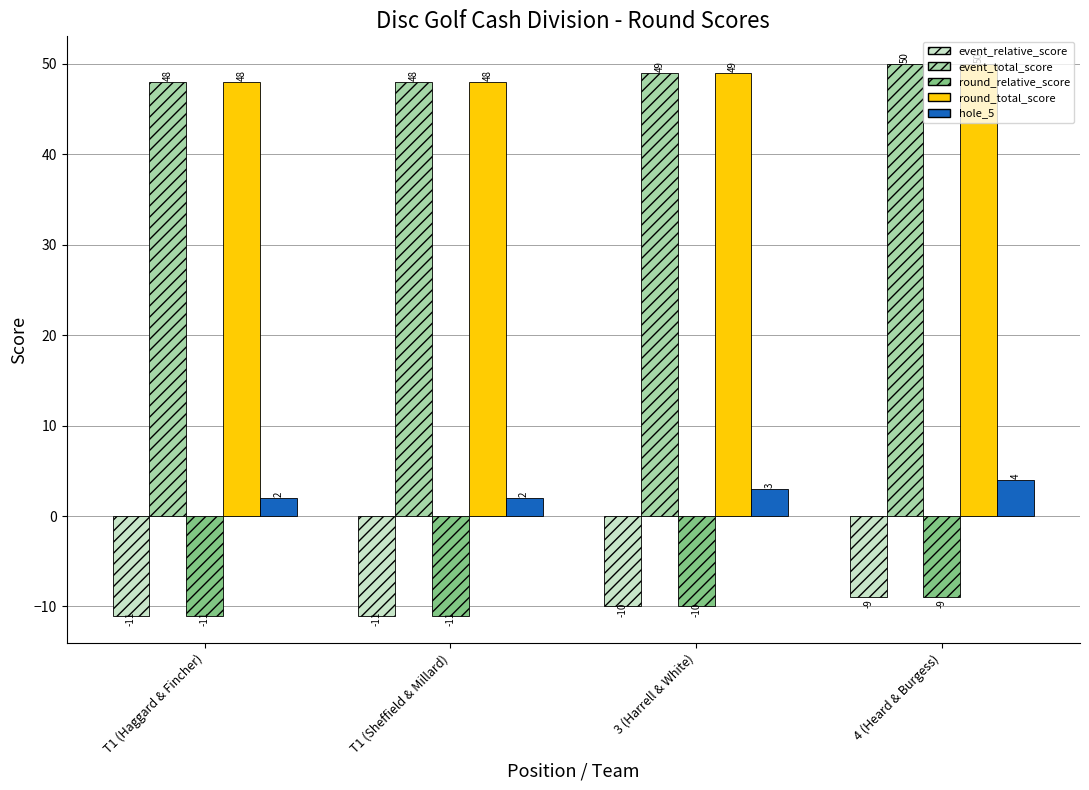

What is the spread (max minus min) of values at T1 (Sheffield & Millard)?

59